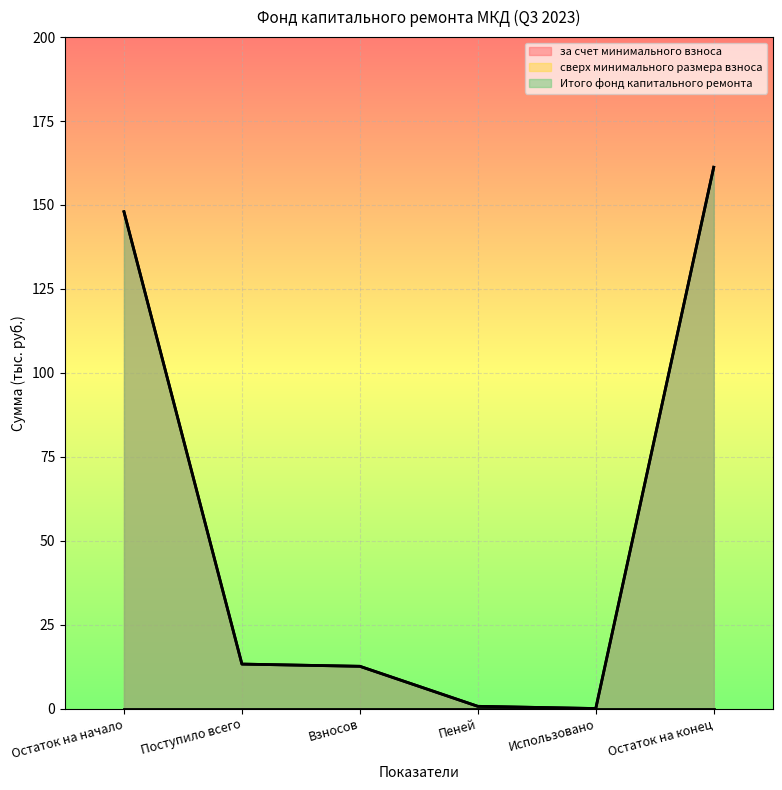

What is the difference between the second highest and second lowest values in the Итого фонд капитального ремонта series?

147.3